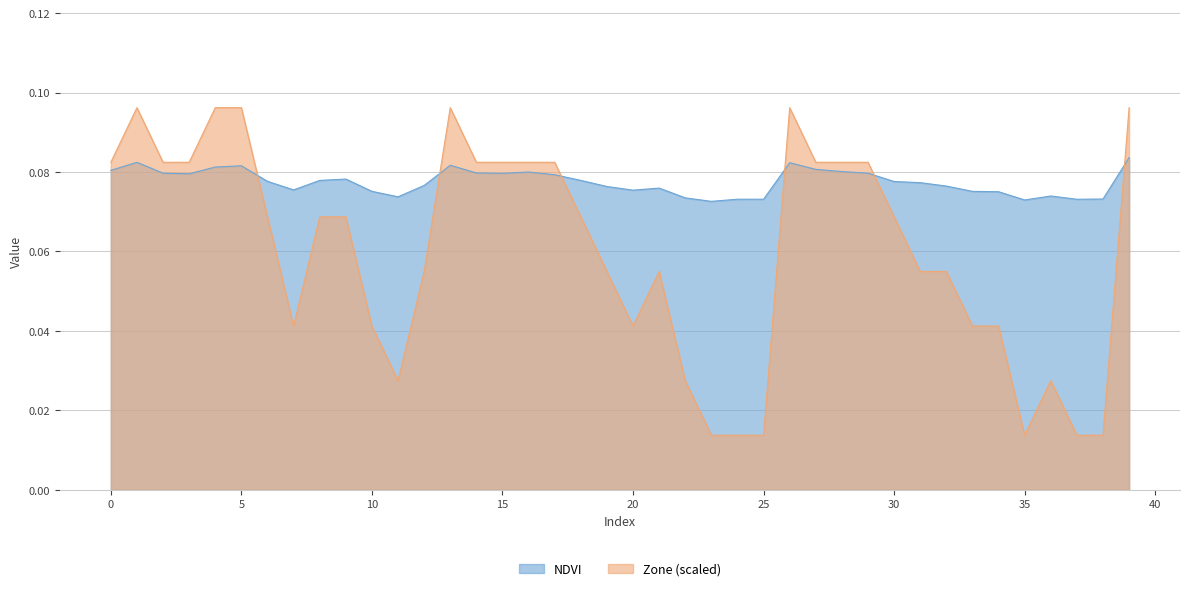

At which category is the sum across all series the highest?

39